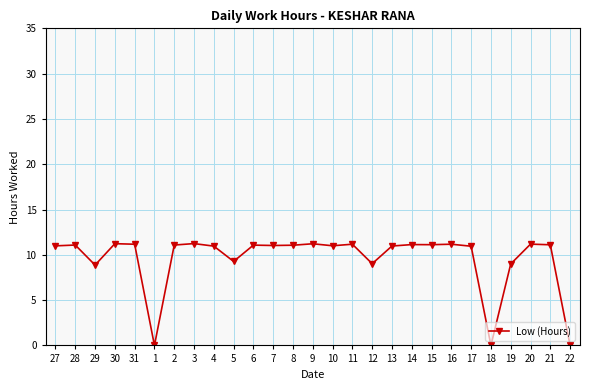

What is the greatest value displayed?

11.2